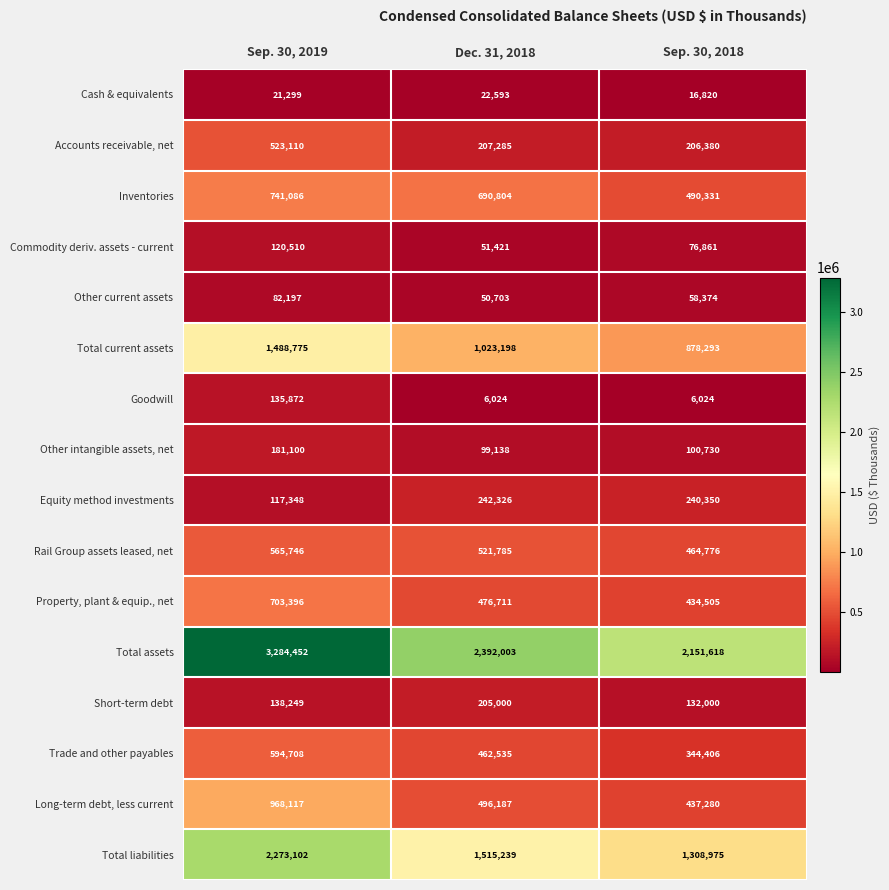

Which series has the largest range (max minus min)?

Total assets